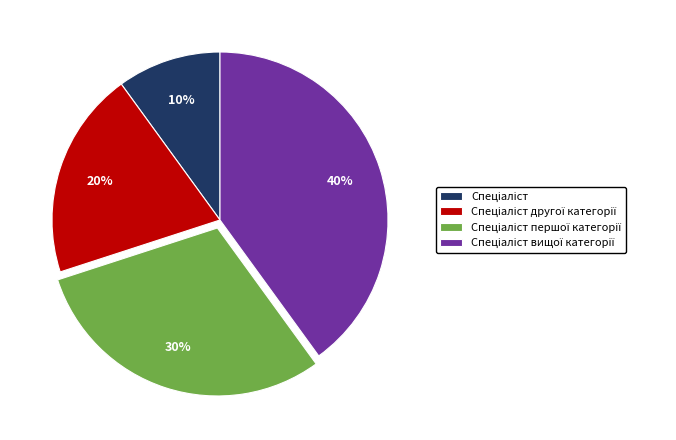

Does any single category account for the majority?

No